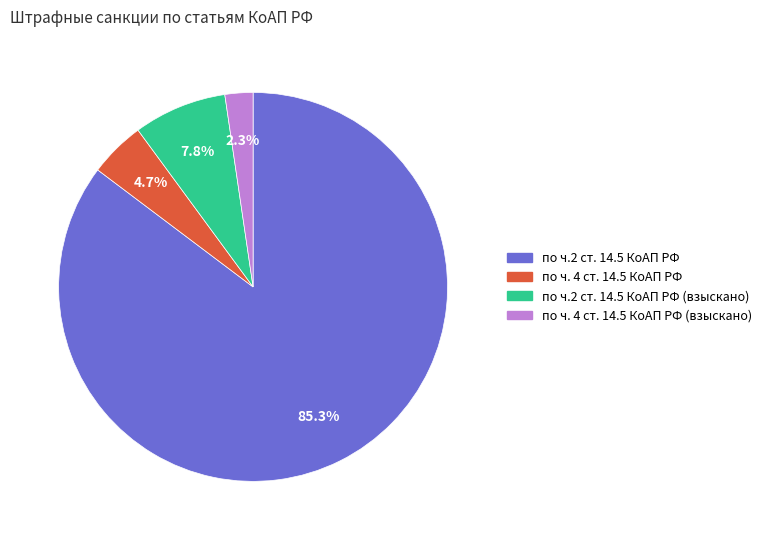

Is there any slice that represents more than half of the pie?

Yes